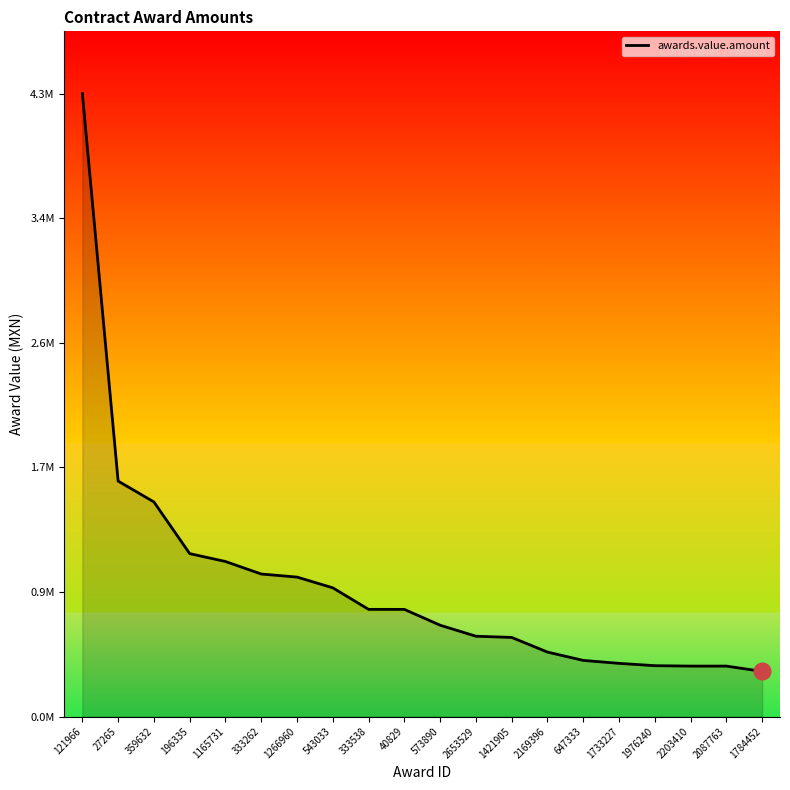

Is it true that the value at 40829 is 370098.5?

False